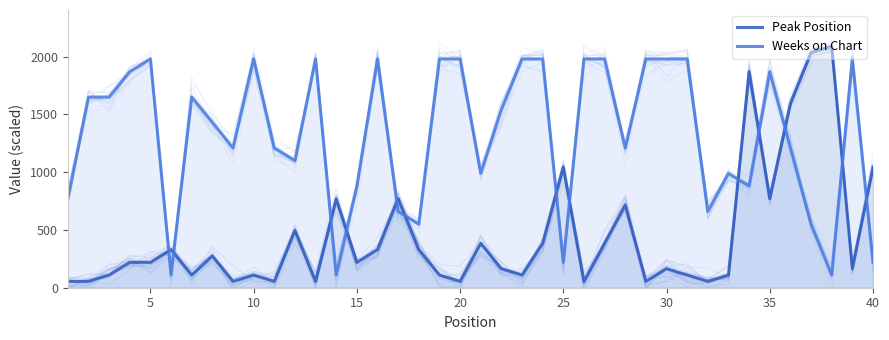

What is the average value of the Peak Position series?

451